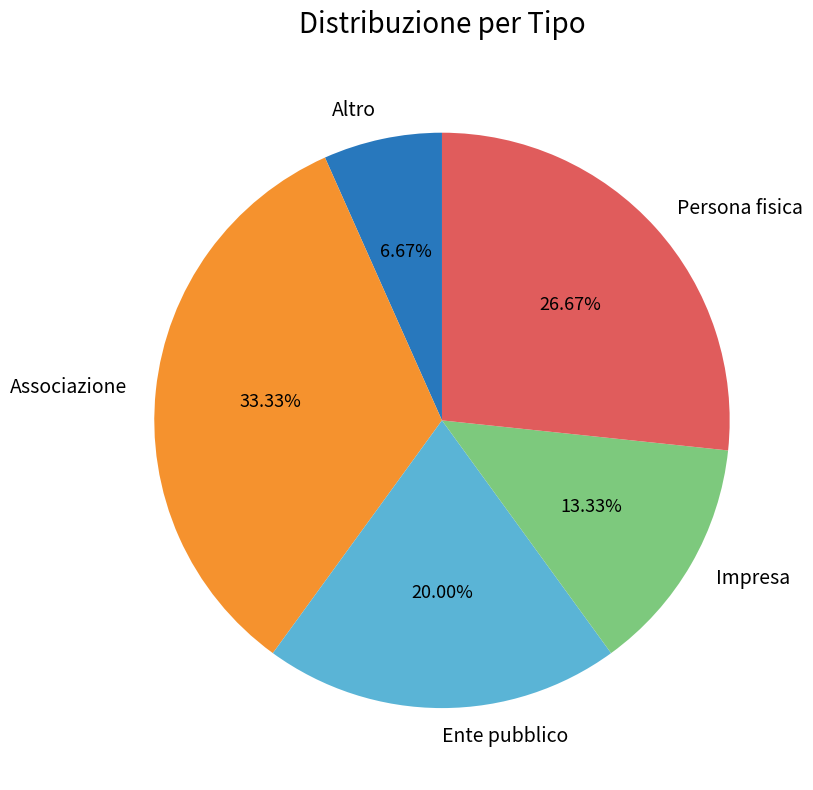

To the nearest percent, what is the average slice percentage?

20%